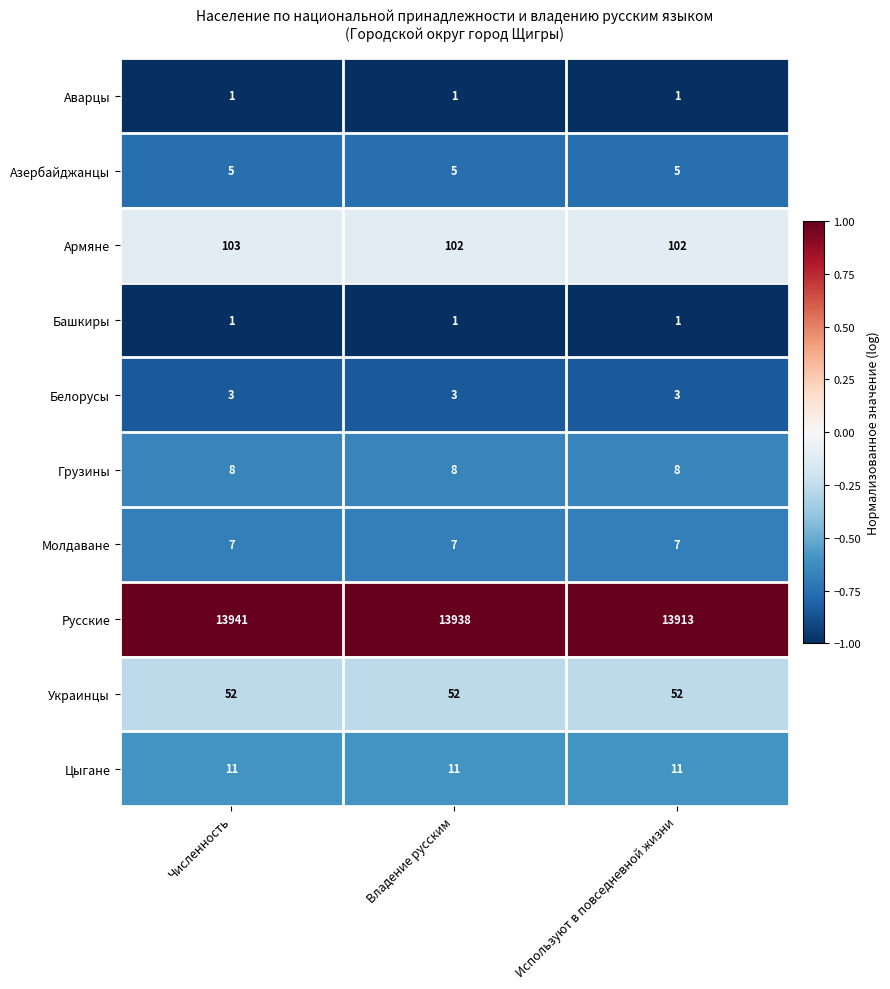

True or false: Белорусы has a value of 3 at Используют в повседневной жизни.

True